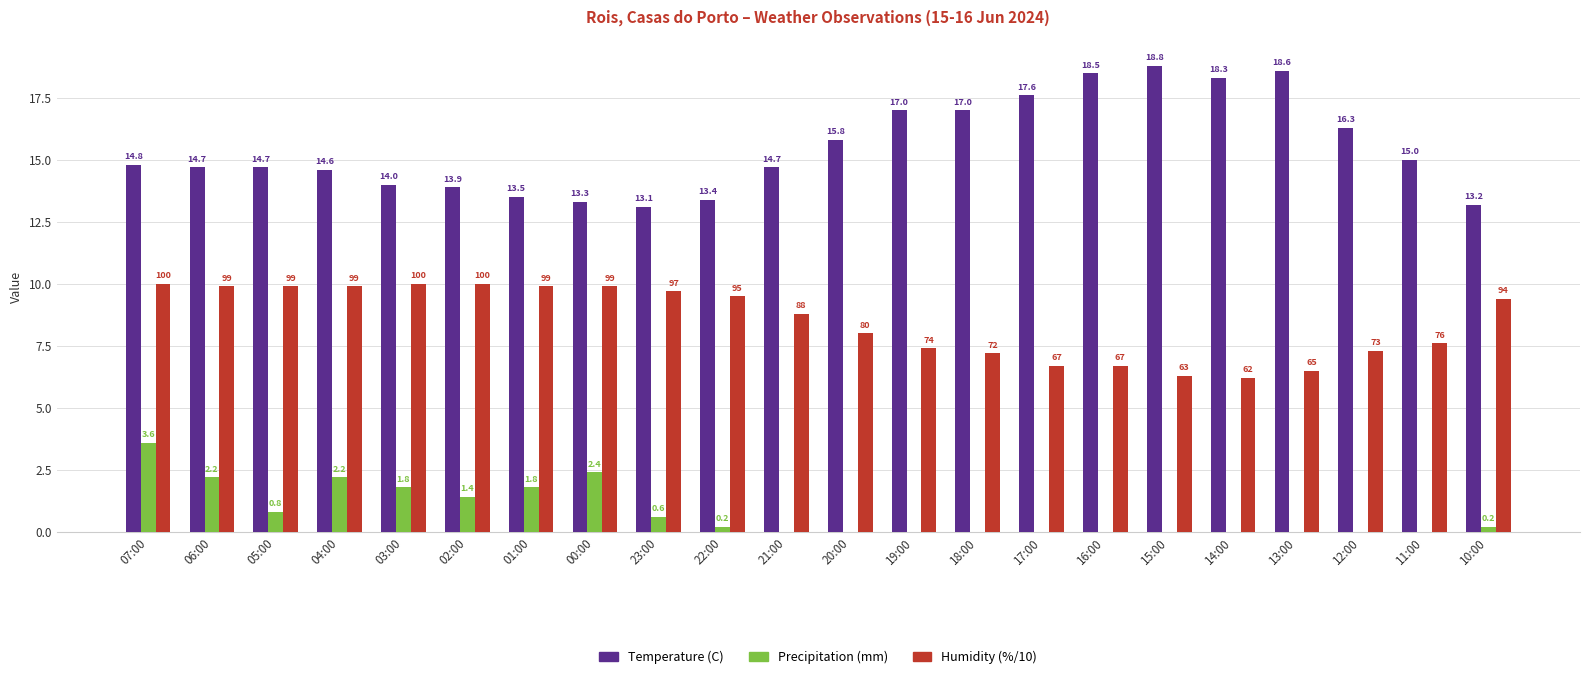

What is the sum of the Temperature (C) values at 15:00 and 02:00?

32.7